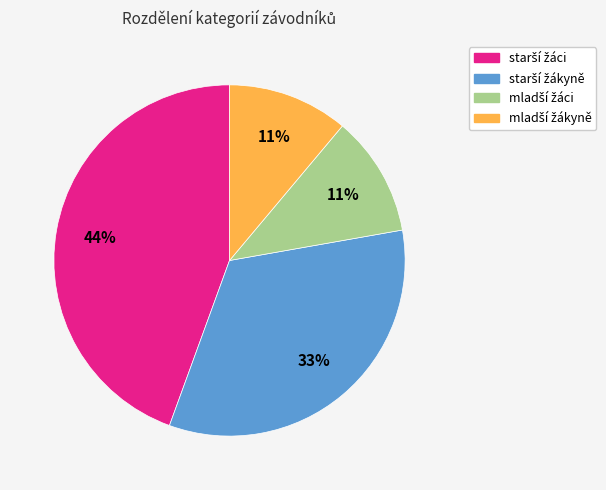

Is there any slice that represents more than half of the pie?

No